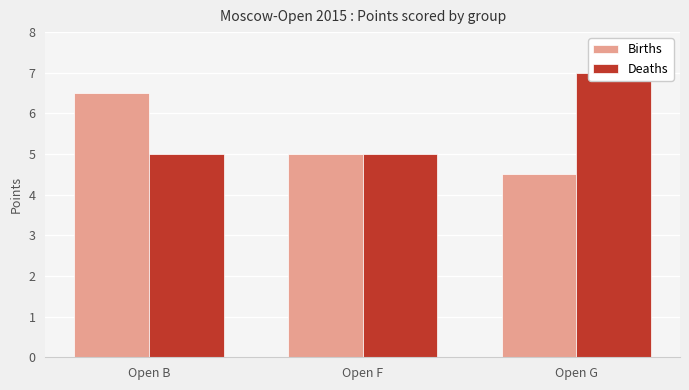

What value does the Deaths series have at Open F?

5.0